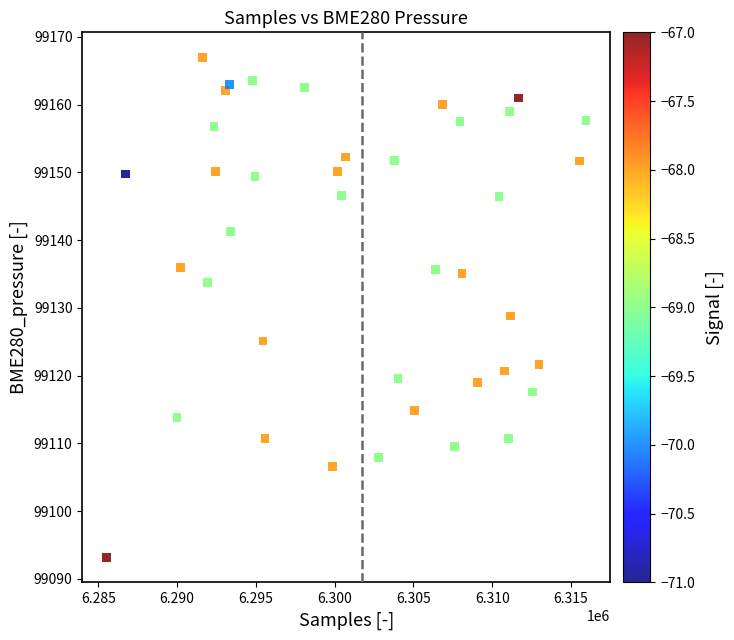

What Y value in the scatter plot is closest to 99130?

99128.8